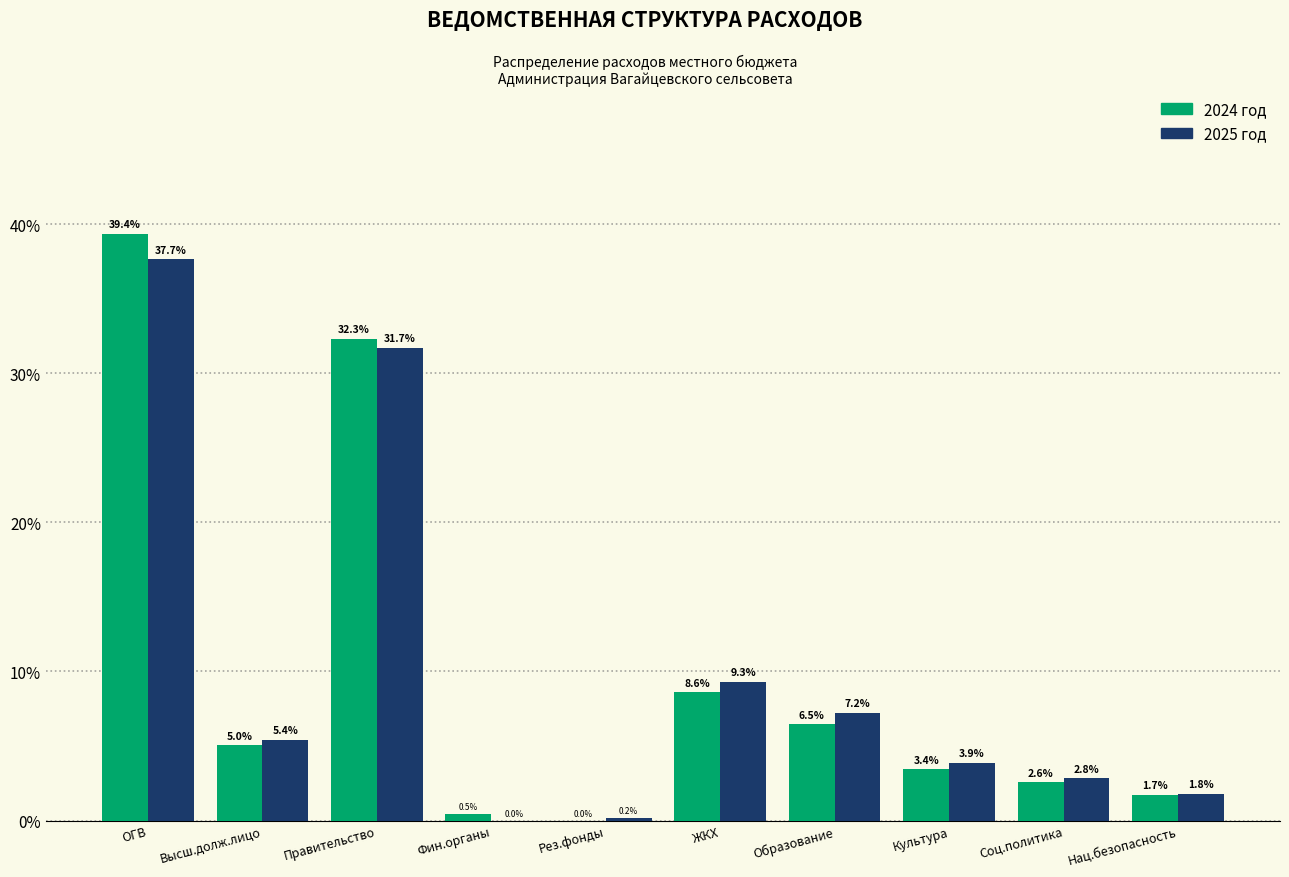

Reading left to right, what are all the values shown in this chart?

2024 год: ОГВ=39.4	Высш.долж.лицо=5.0	Правительство=32.3	Фин.органы=0.5	Рез.фонды=0.0	ЖКХ=8.6	Образование=6.5	Культура=3.4	Соц.политика=2.6	Нац.безопасность=1.7
2025 год: ОГВ=37.7	Высш.долж.лицо=5.4	Правительство=31.7	Фин.органы=0.0	Рез.фонды=0.2	ЖКХ=9.3	Образование=7.2	Культура=3.9	Соц.политика=2.8	Нац.безопасность=1.8